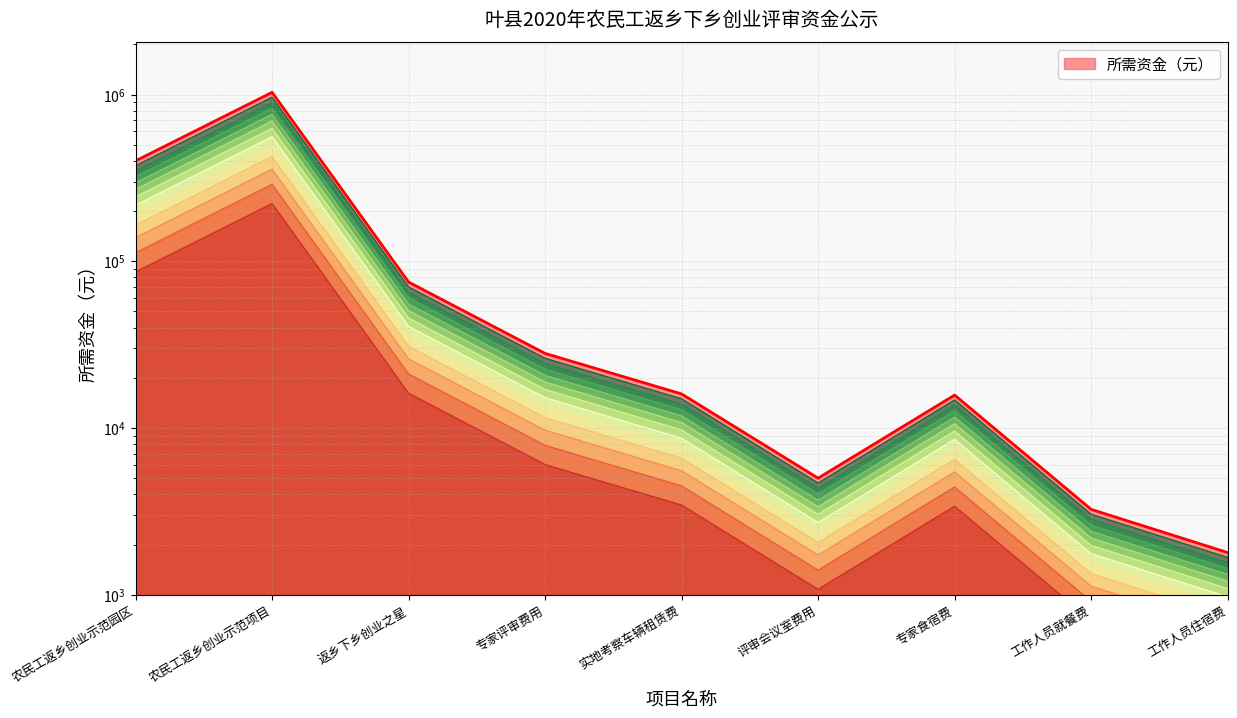

What is the smallest value displayed?

1673.0